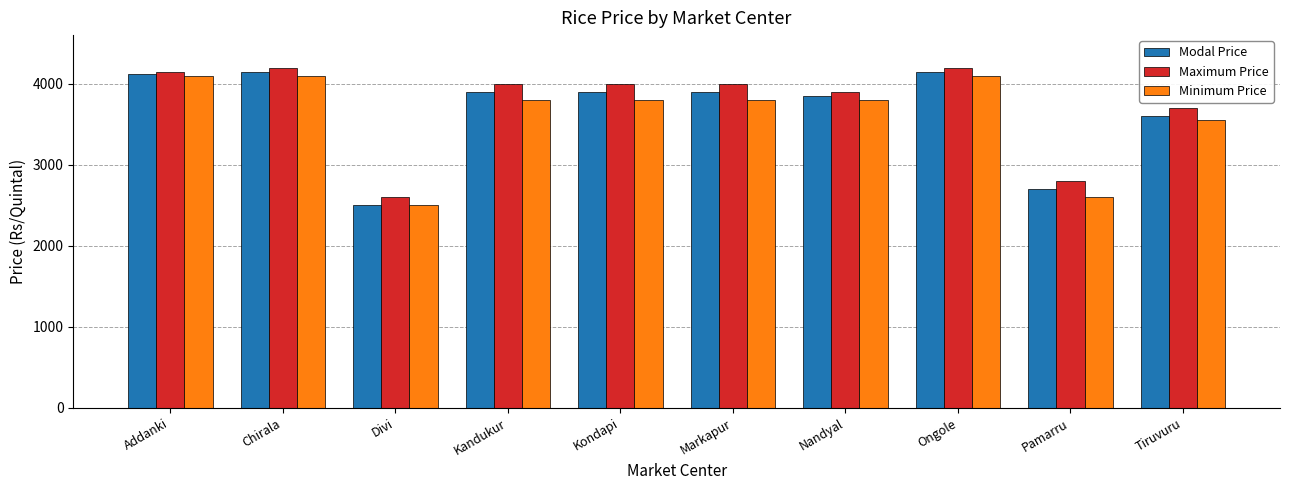

What is the highest value of the Maximum Price series?

4200